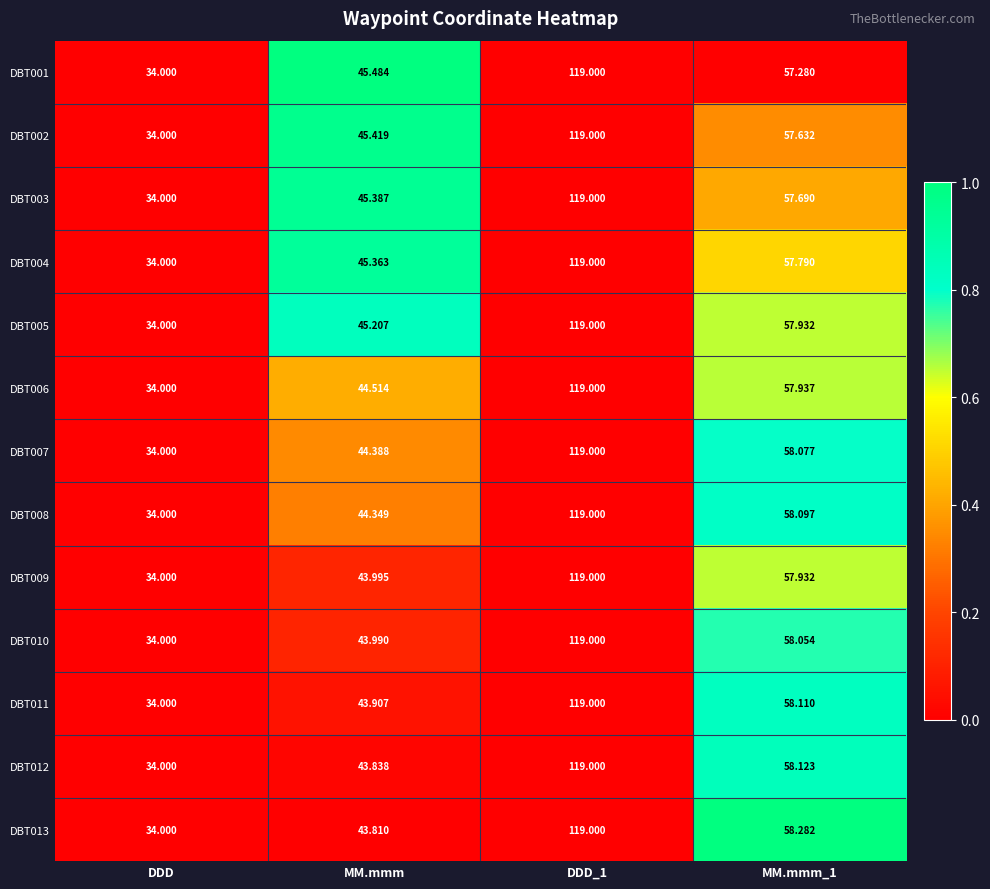

Which category has the lowest value in the DBT012 series?

DDD